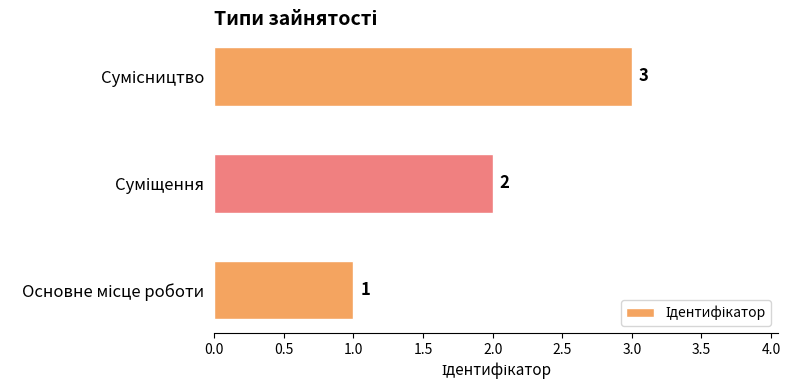

How many values are between 1 and 3?

3